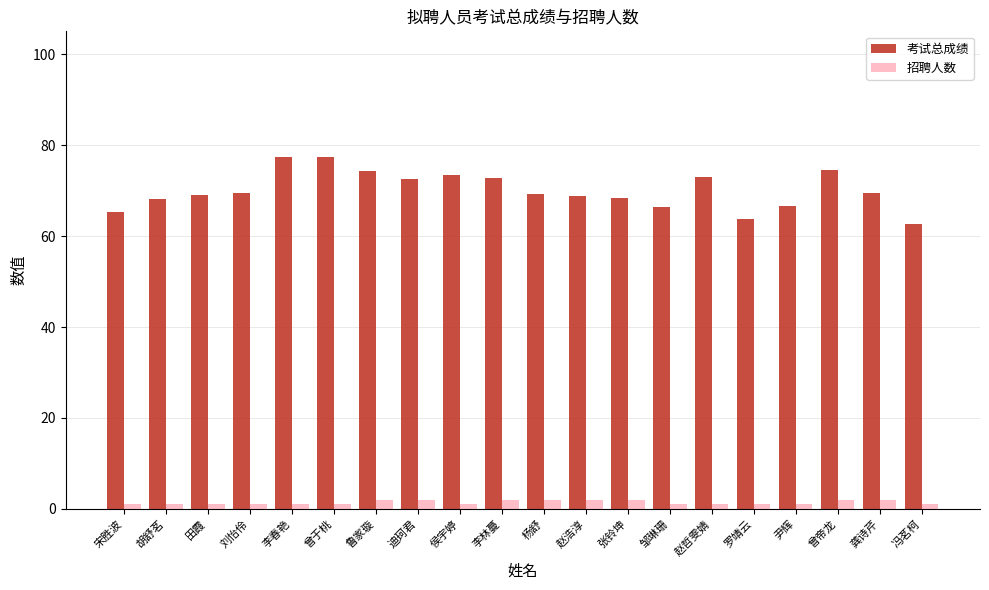

What is the total value across all series at 田霞?

70.1